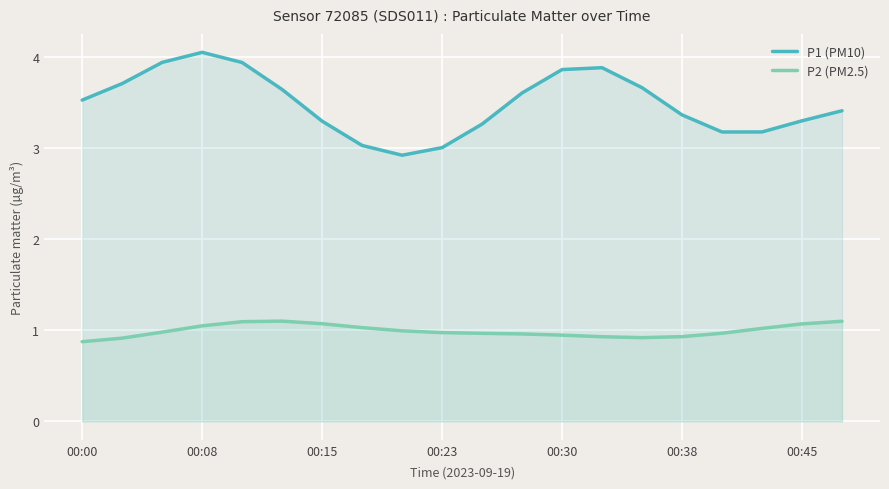

At how many categories does at least one series exceed 0?

20